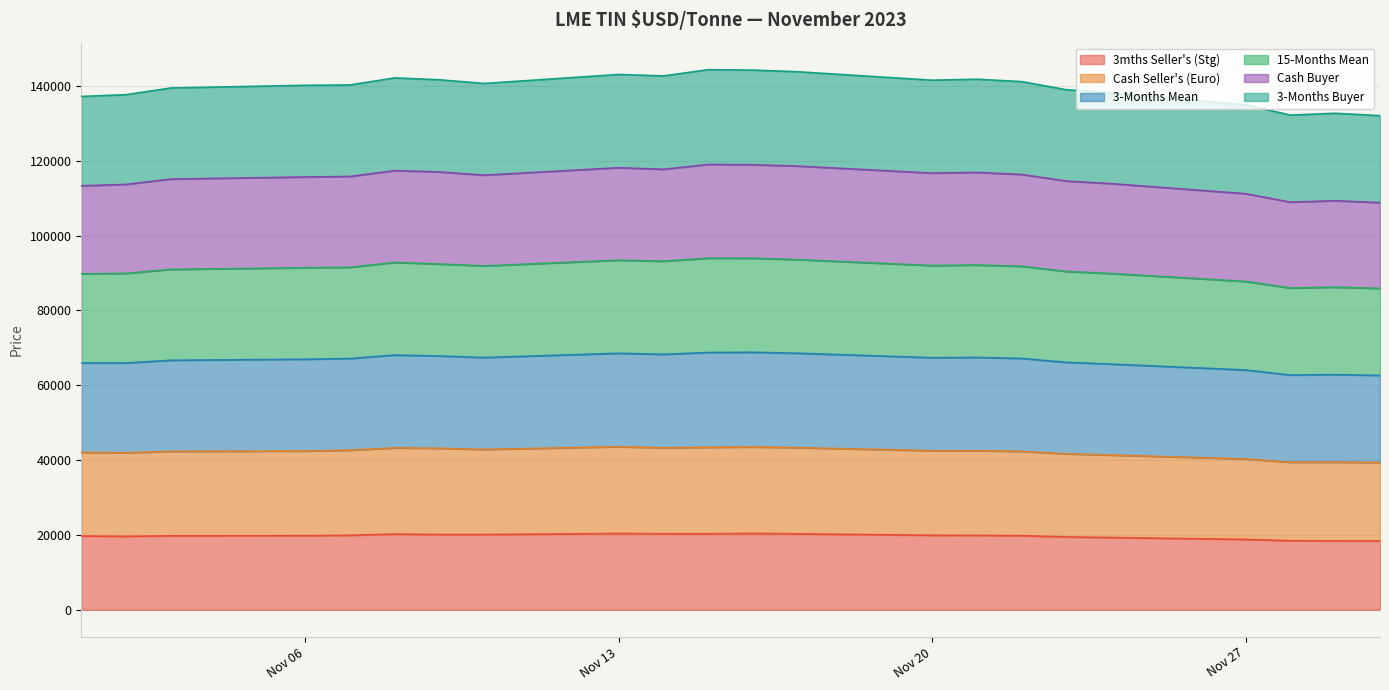

What is the highest value of the 3mths Seller's (Stg) series?

20408.2